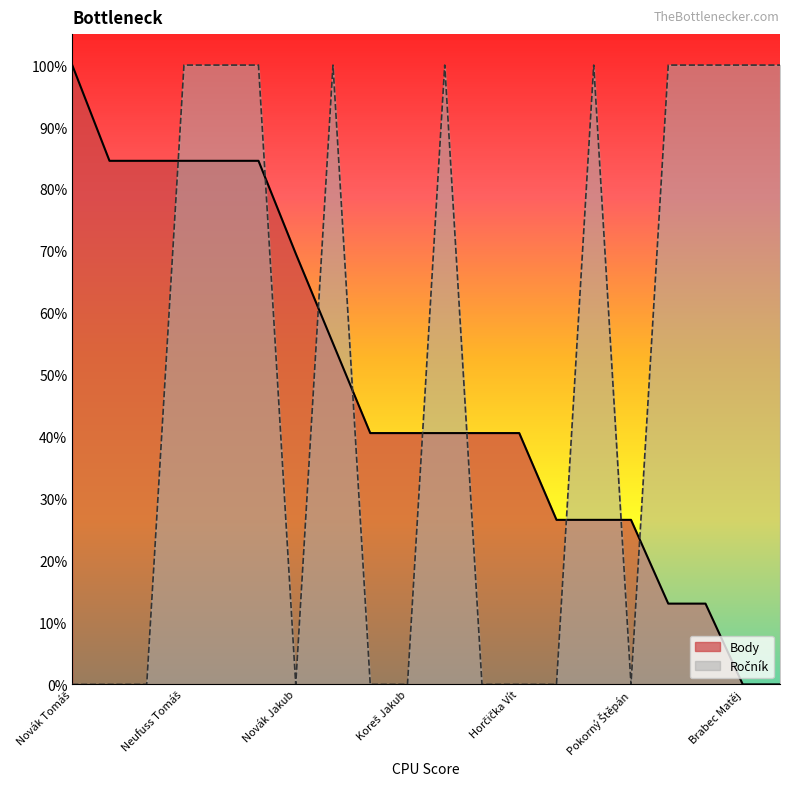

What is the label of the 17th point from the right?

Neufuss Tomáš